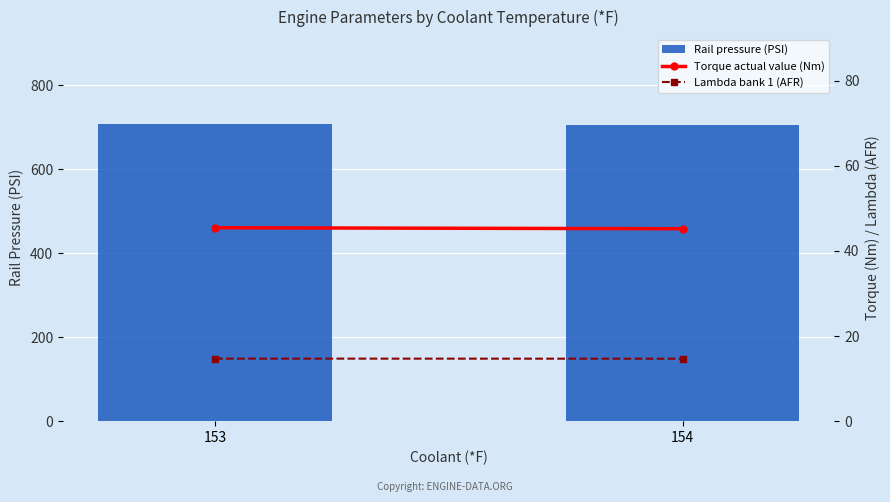

How many values in the Rail pressure (PSI) series are below 708?

1